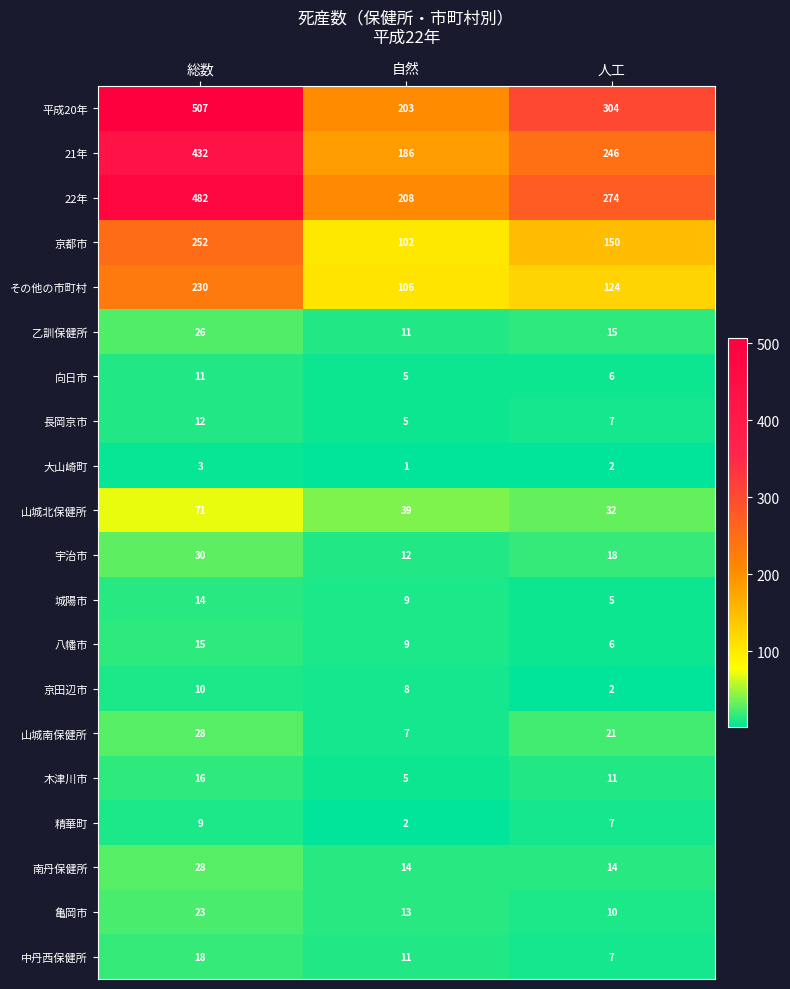

What is the sum of the 大山崎町 values at 総数 and 人工?

5